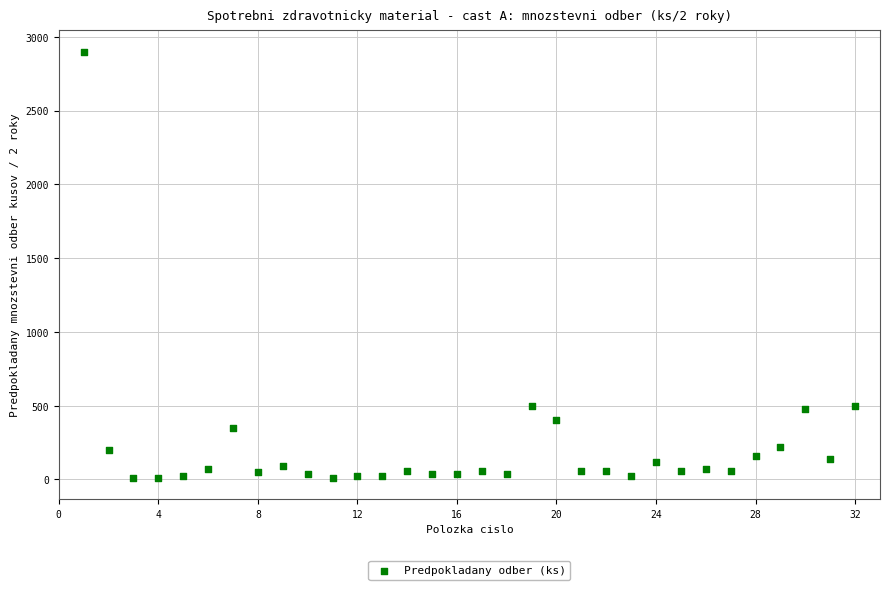

What is the range of Y values (max minus min)?

2890